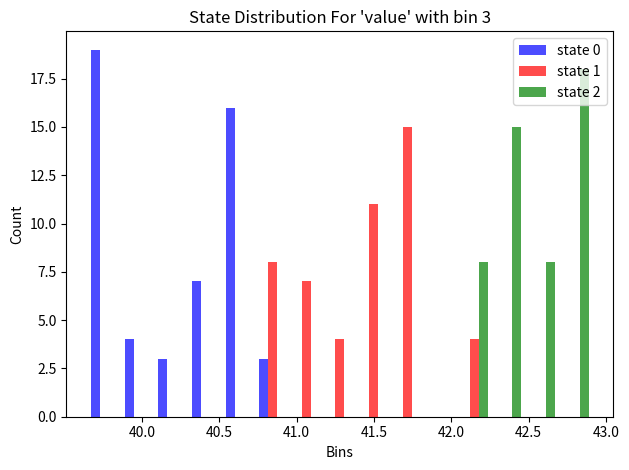

In the state 1 series, which range on the x-axis has the tallest bar?

41.60 to 41.80